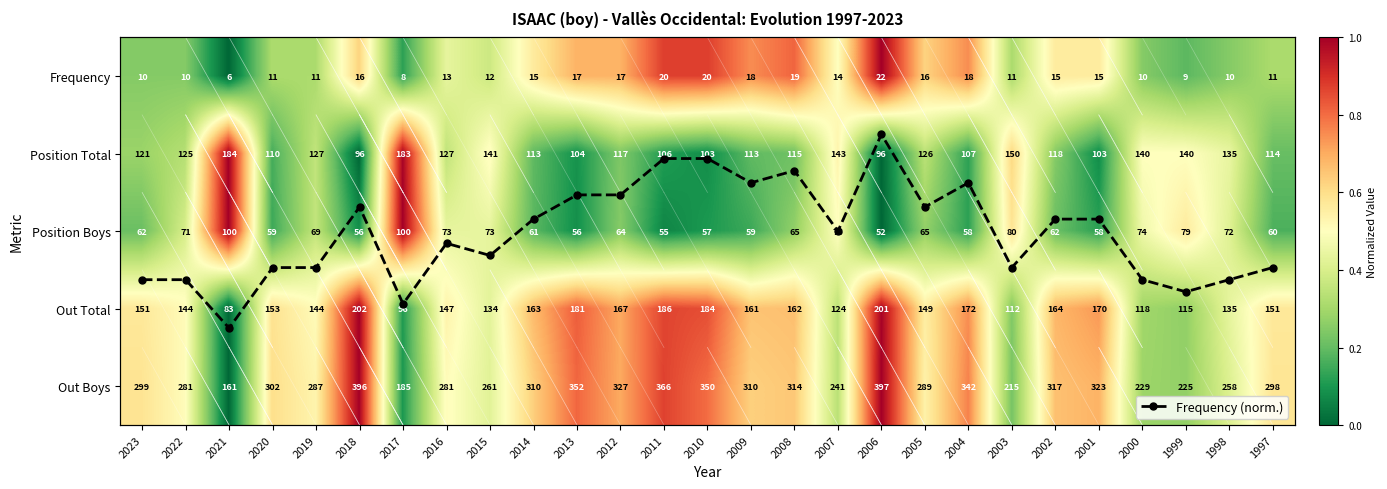

What is the difference between the maximum and minimum values in the Frequency series?

16